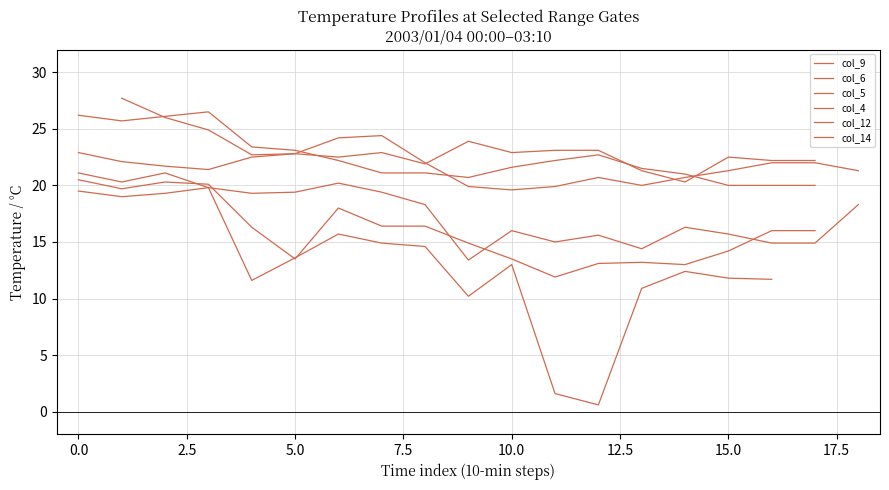

How many distinct data groups are displayed?

6